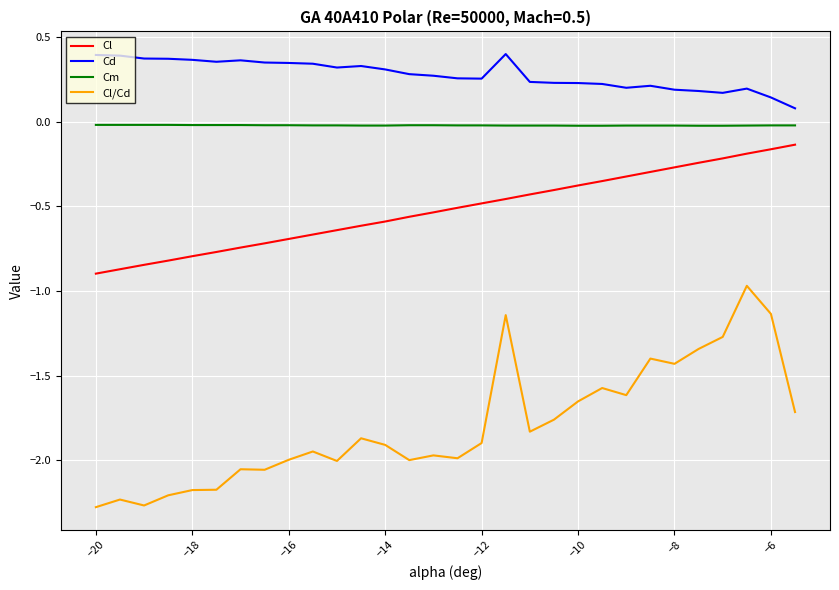

Which series has the widest spread of values?

Cl/Cd